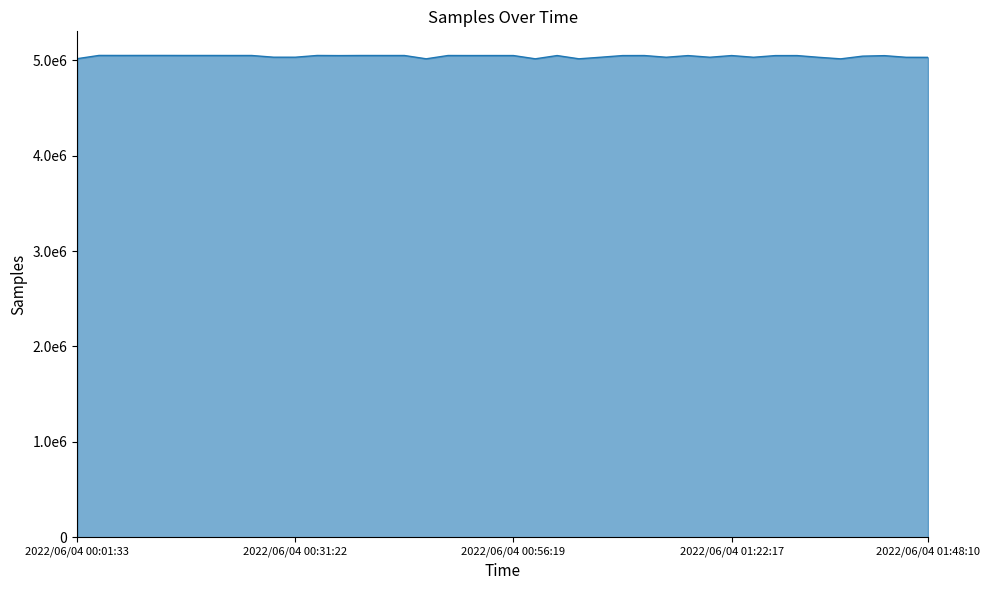

Is this an area chart (filled region under the line)?

Yes